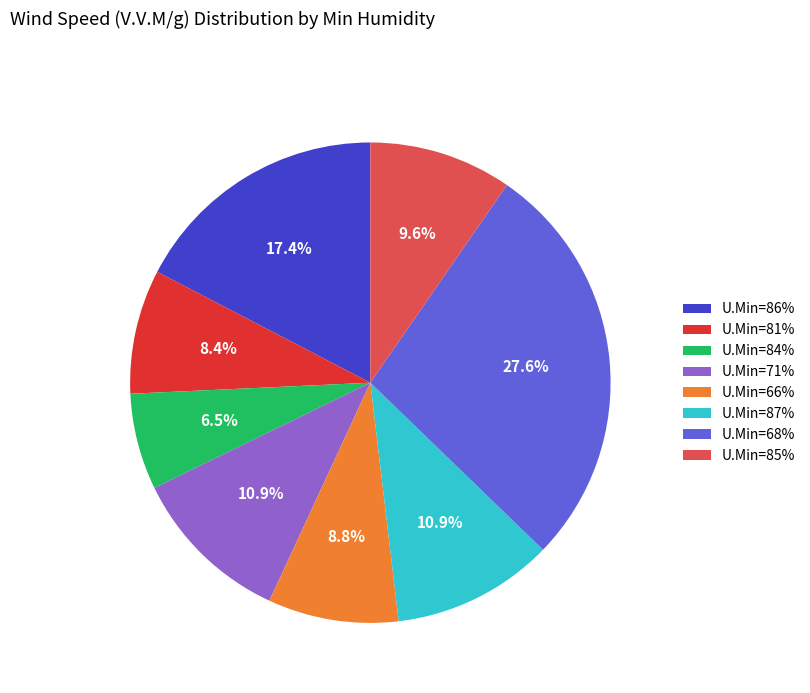

What is the smallest slice in the pie chart?

U.Min=84%